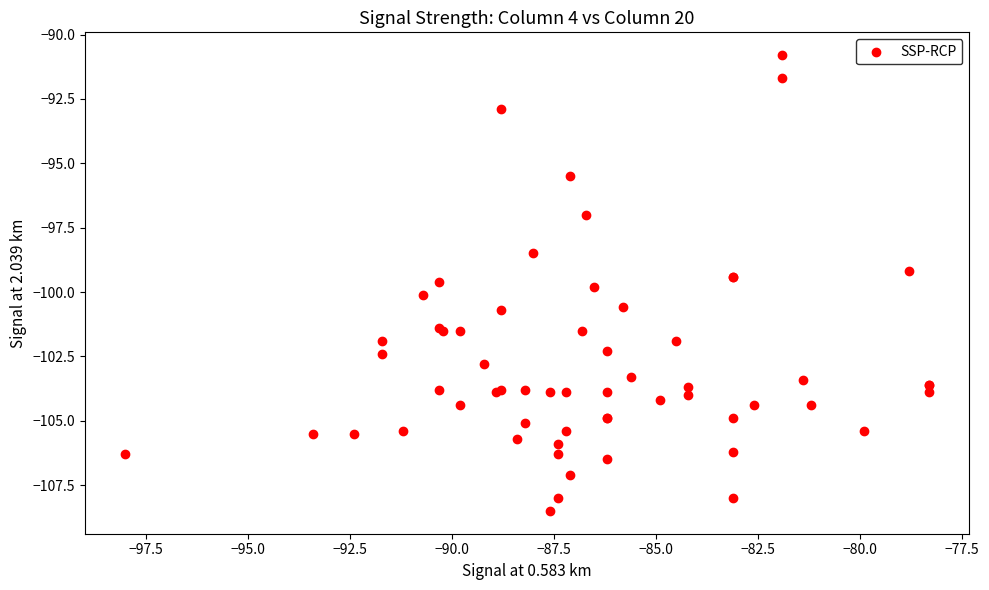

What Y value in the scatter plot is closest to -99?

-99.2